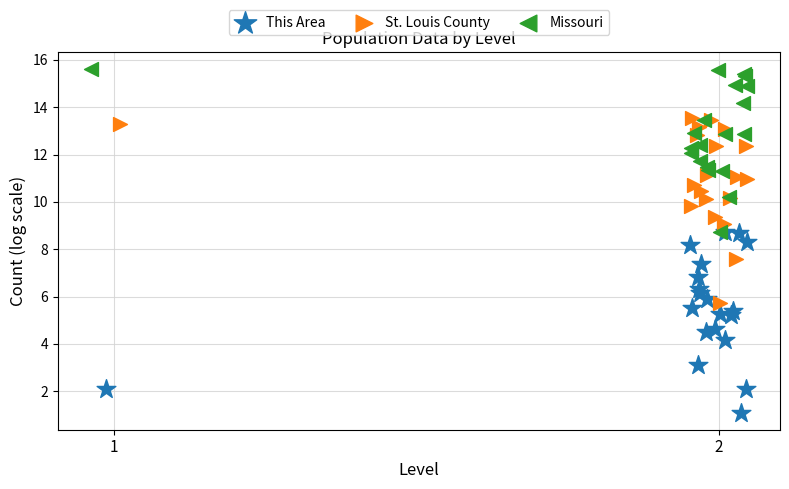

Which series has the widest spread of Y values?

St. Louis County